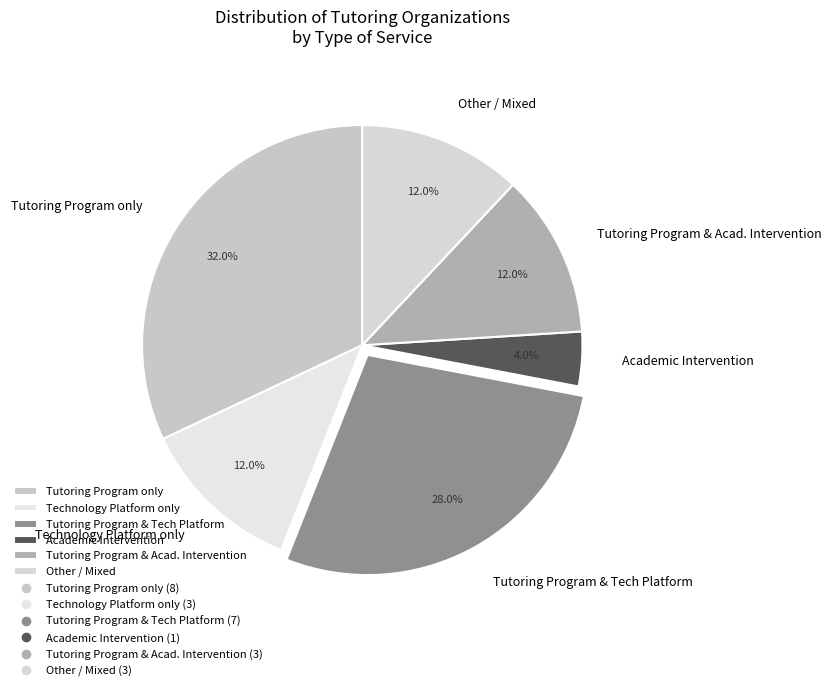

Count the number of slices in the pie.

6